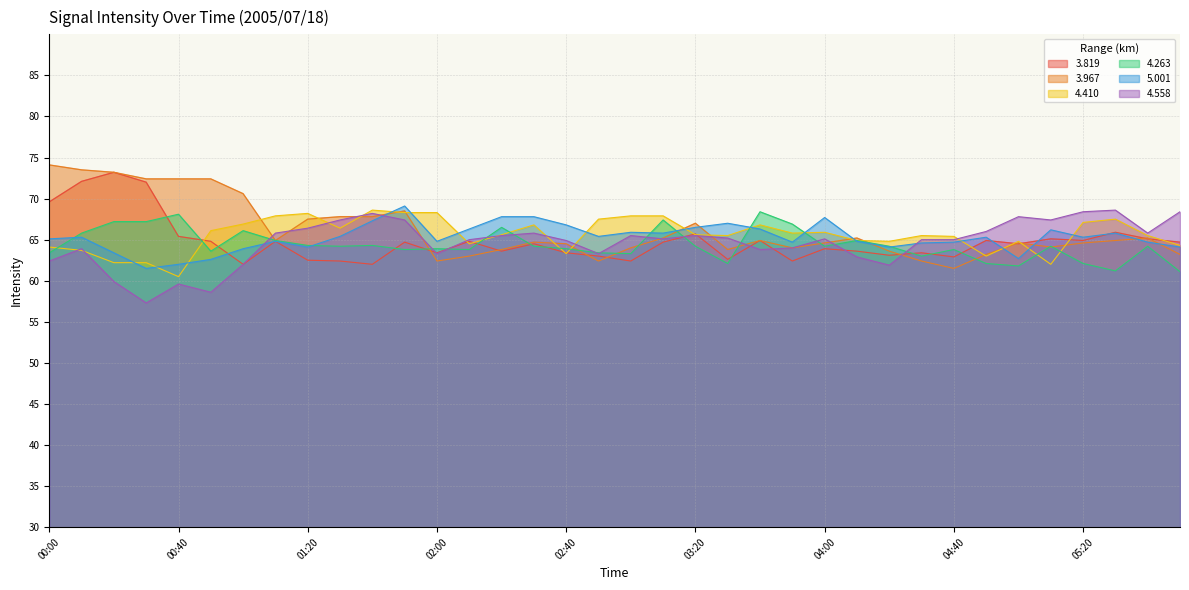

What is the label of the 2nd point from the left?

00:10